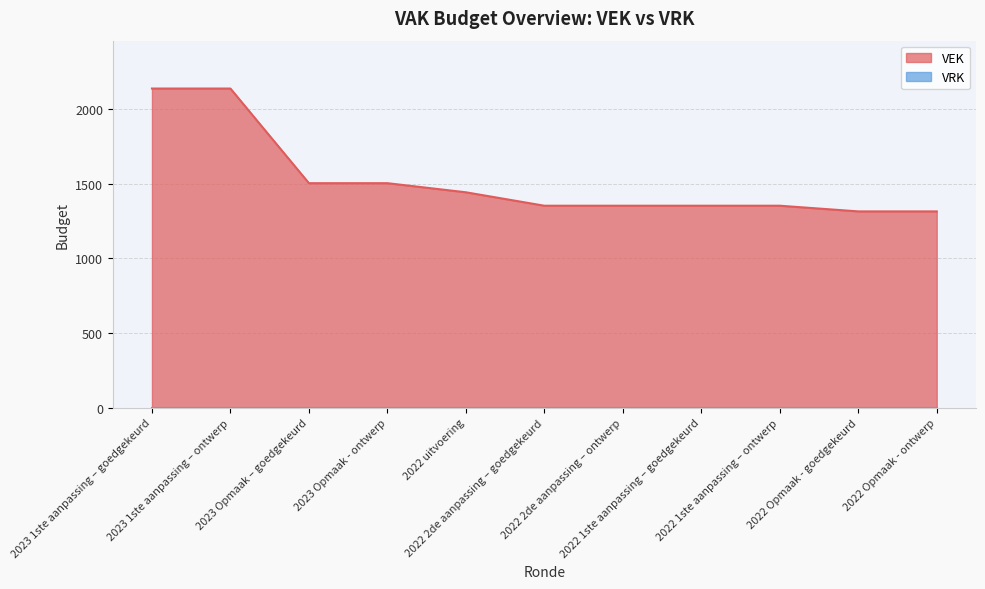

Where does the data first go above 1353?

2023 1ste aanpassing – goedgekeurd